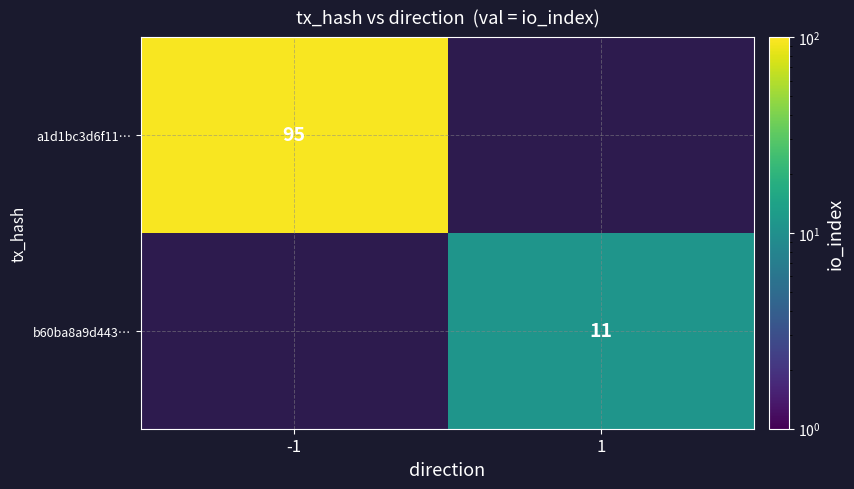

At how many categories does at least one series exceed 21?

1